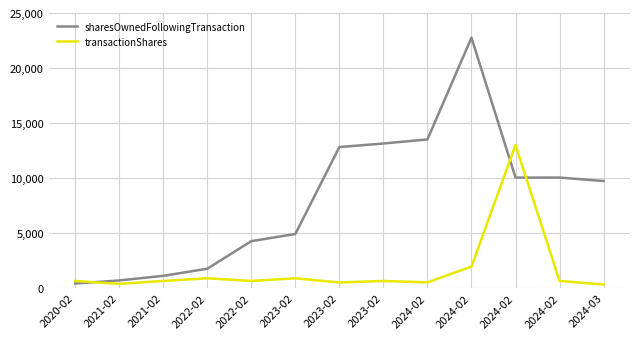

What is the average value of the sharesOwnedFollowingTransaction series?

8087